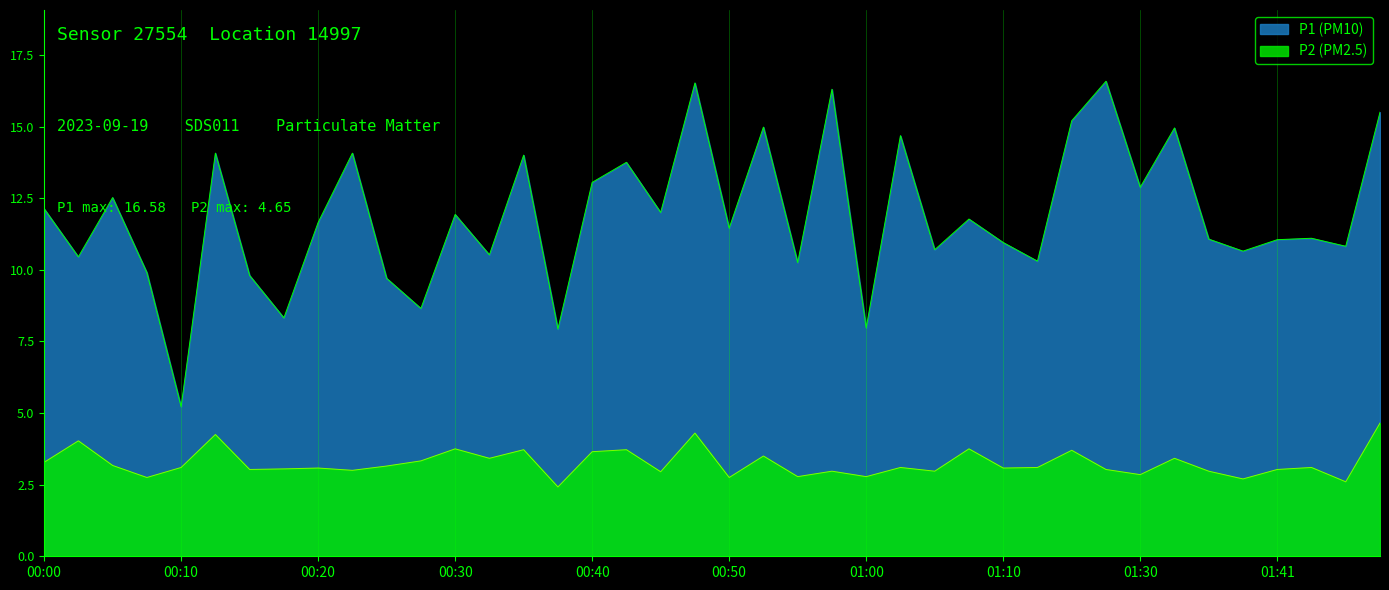

Reading left to right, extract all data points from this chart.

P1: 00:00=12.1	00:03=10.4	00:05=12.5	00:08=9.9	00:10=5.2	00:13=14.1	00:15=9.8	00:18=8.3	00:20=11.7	00:23=14.1	00:25=9.7	00:28=8.7	00:30=11.9	00:33=10.5	00:35=14.0	00:37=7.9	00:40=13.1	00:42=13.8	00:45=12.0	00:47=16.5	00:50=11.4	00:52=15.0	00:55=10.2	00:57=16.3	01:00=8.0	01:02=14.7	01:05=10.7	01:07=11.8	01:10=10.9	01:15=10.3	01:17=15.2	01:23=16.6	01:30=12.9	01:33=14.9	01:35=11.1	01:38=10.7	01:41=11.1	01:43=11.1	01:46=10.8	01:51=15.5
P2: 00:00=3.3	00:03=4.0	00:05=3.2	00:08=2.8	00:10=3.1	00:13=4.2	00:15=3.0	00:18=3.0	00:20=3.1	00:23=3.0	00:25=3.1	00:28=3.3	00:30=3.8	00:33=3.4	00:35=3.7	00:37=2.4	00:40=3.6	00:42=3.7	00:45=3.0	00:47=4.3	00:50=2.8	00:52=3.5	00:55=2.8	00:57=3.0	01:00=2.8	01:02=3.1	01:05=3.0	01:07=3.8	01:10=3.1	01:15=3.1	01:17=3.7	01:23=3.0	01:30=2.9	01:33=3.4	01:35=3.0	01:38=2.7	01:41=3.0	01:43=3.1	01:46=2.6	01:51=4.7